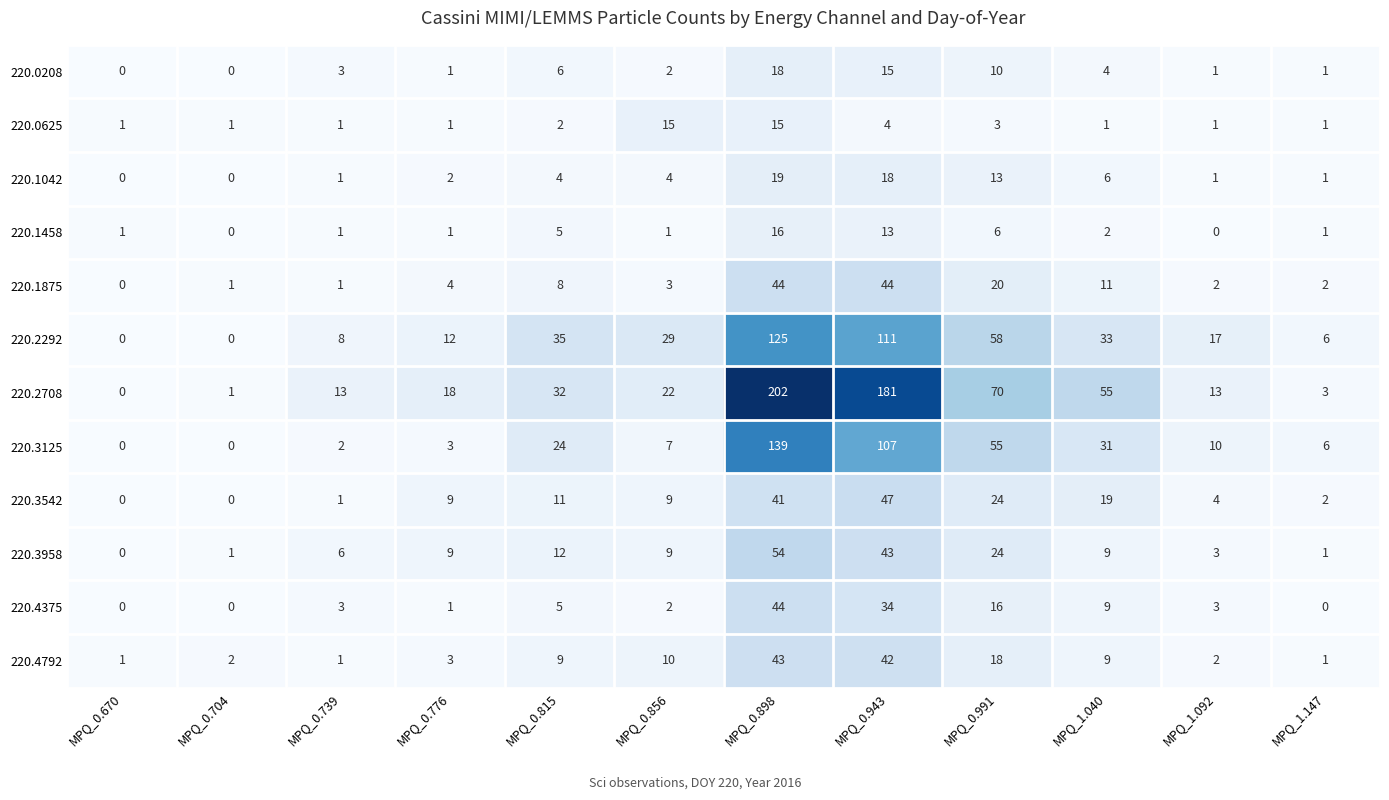

The value of 220.1042 at MPQ_0.776 is 4. True or false?

False